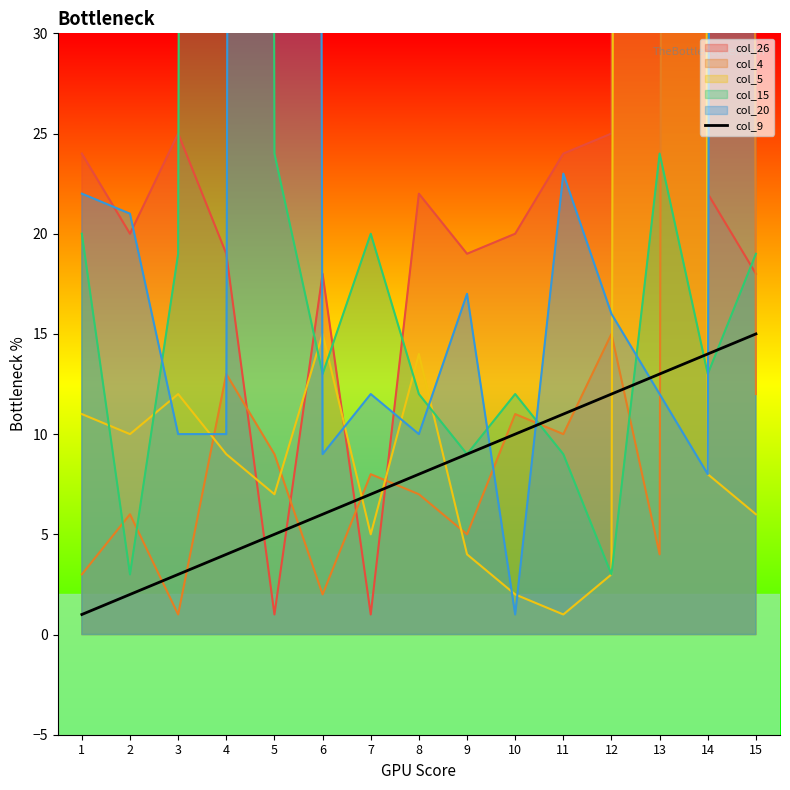

The value of col_9 at 14 is 14. True or false?

True